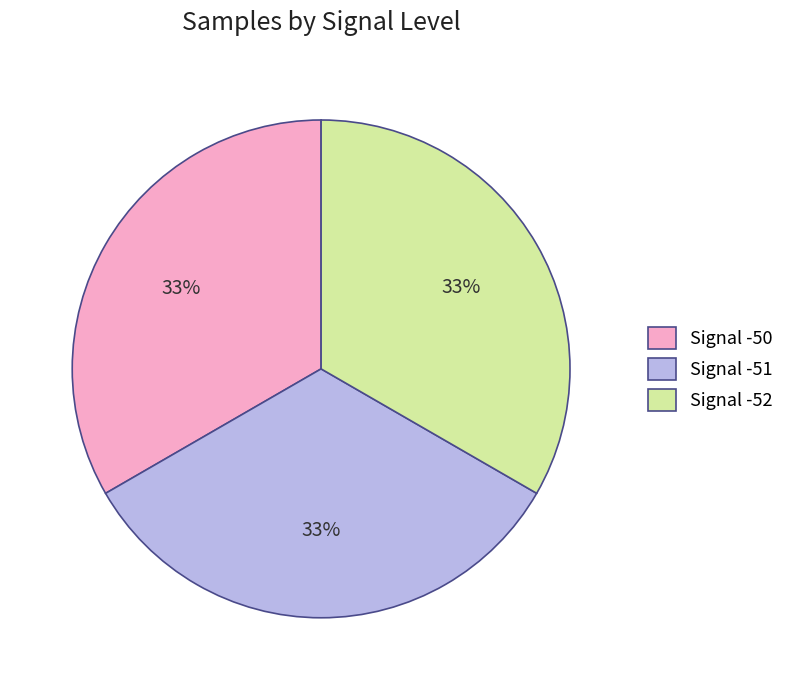

Does Signal -52 represent more than half of the total?

No